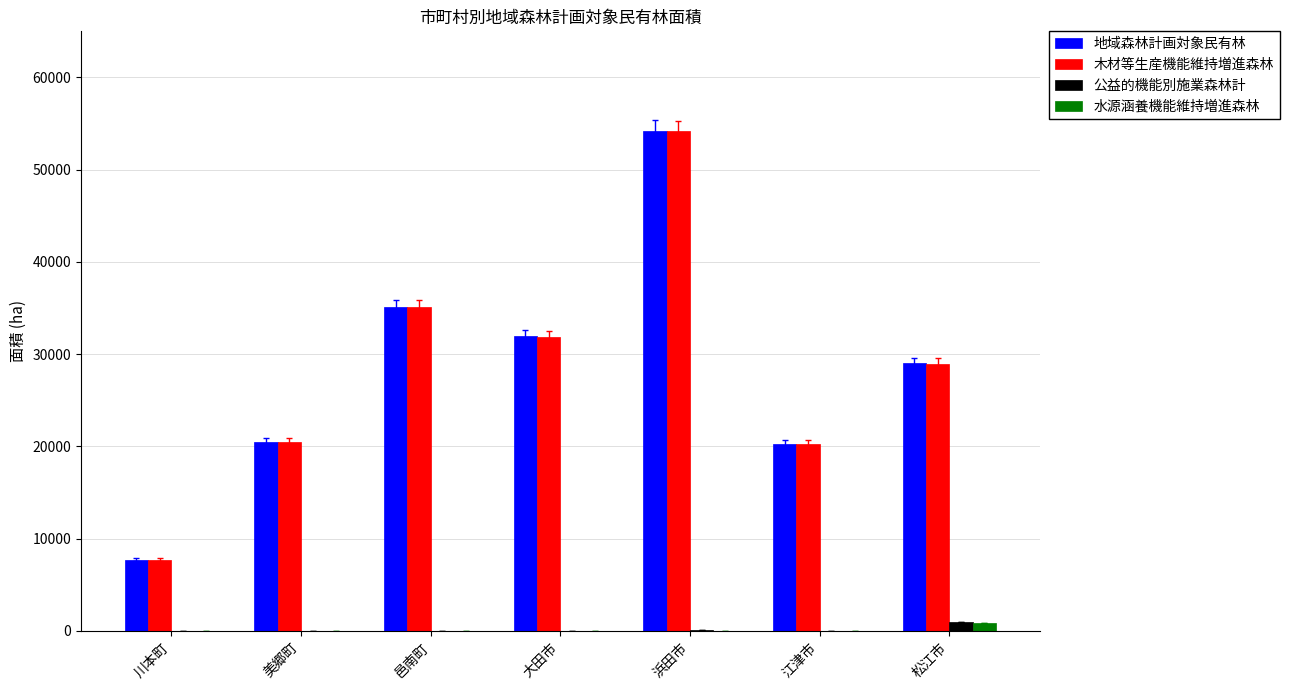

Does the chart contain stacked bars?

No